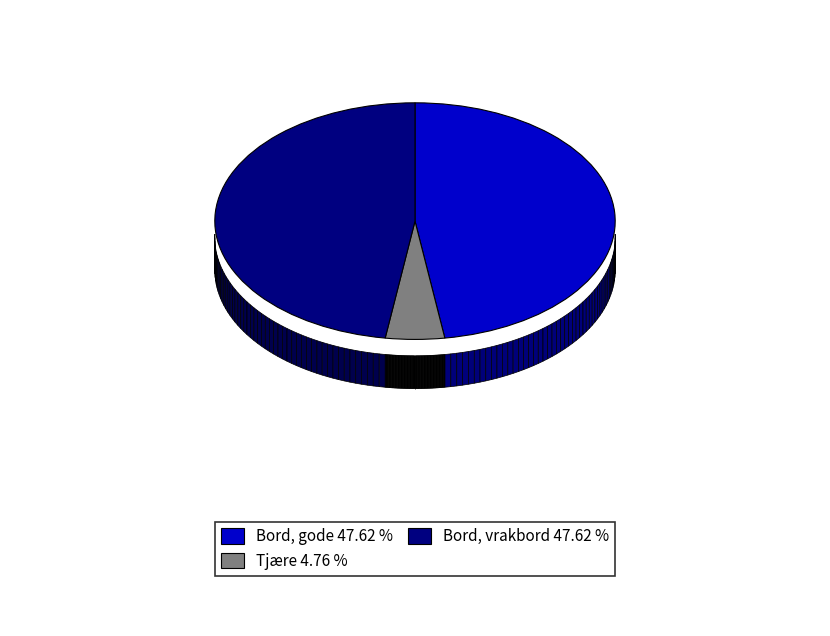

To the nearest percent, what portion does Bord, vrakbord represent?

48%